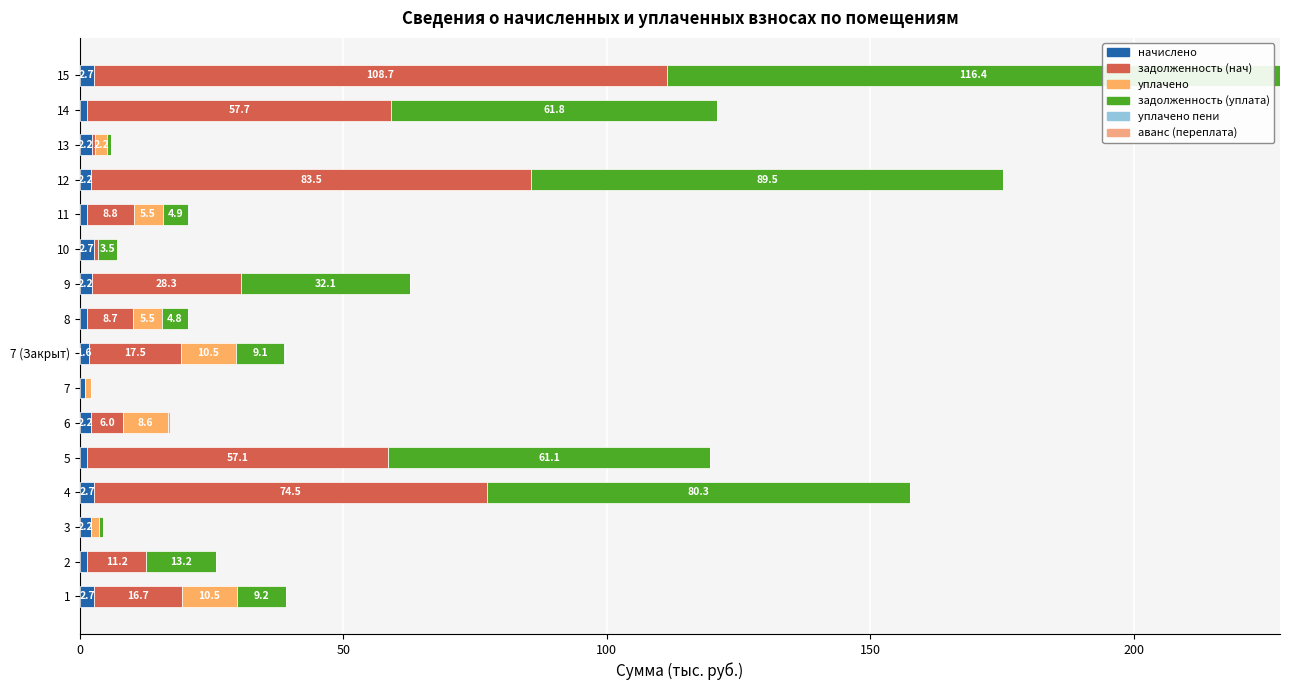

Which series has the largest total across all categories?

задолженность (уплата)